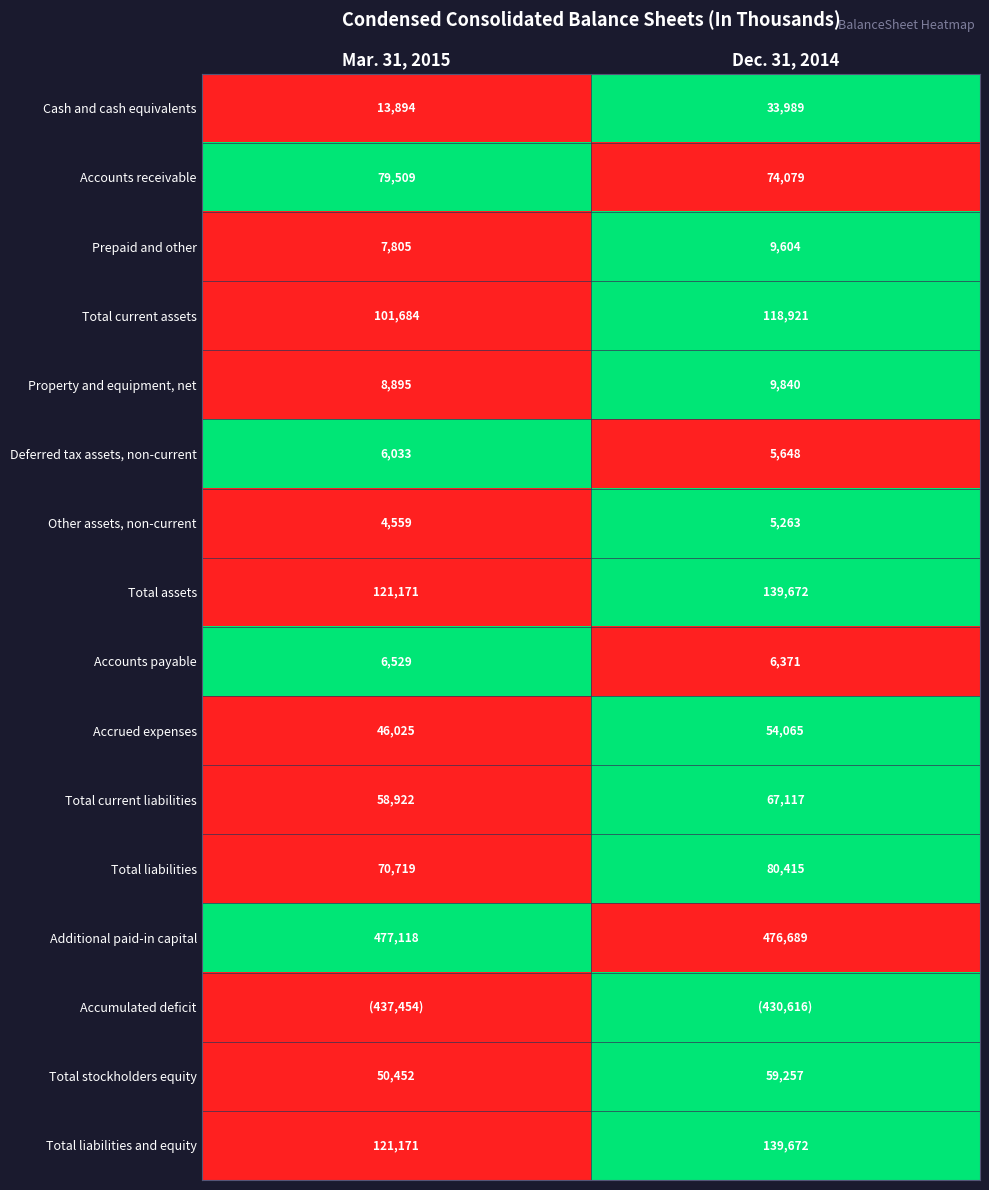

What value does the Other assets, non-current series have at Mar. 31, 2015?

4559